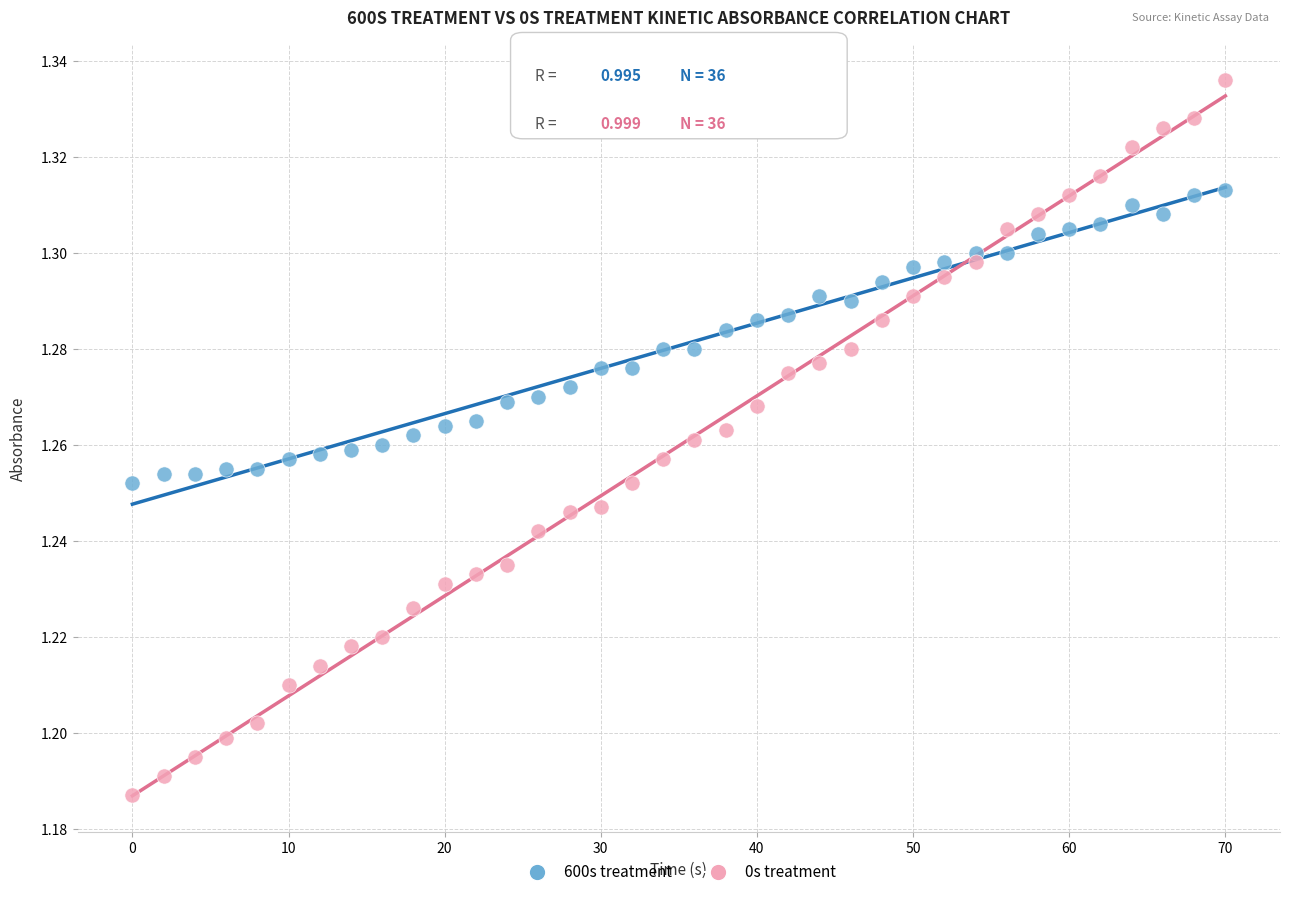

Which series contains the lowest Y value?

0s treatment